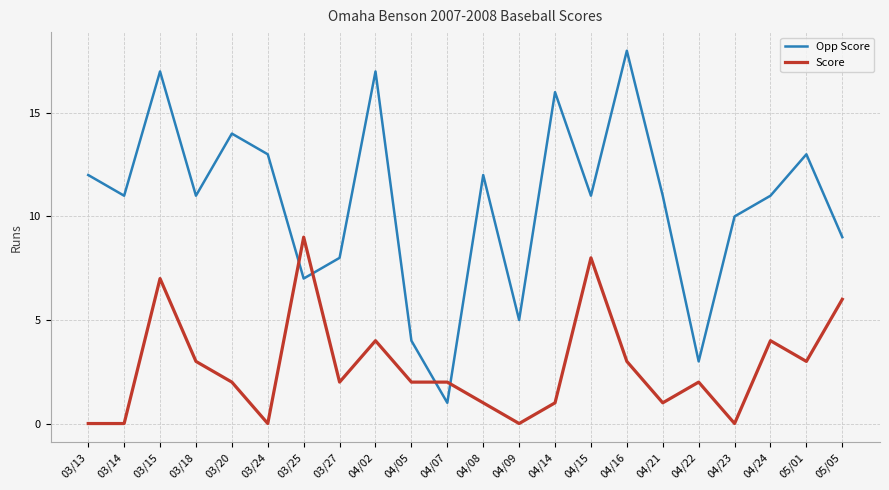

Is the value of Score at 04/24 greater than the value of Opp Score at 03/18?

No